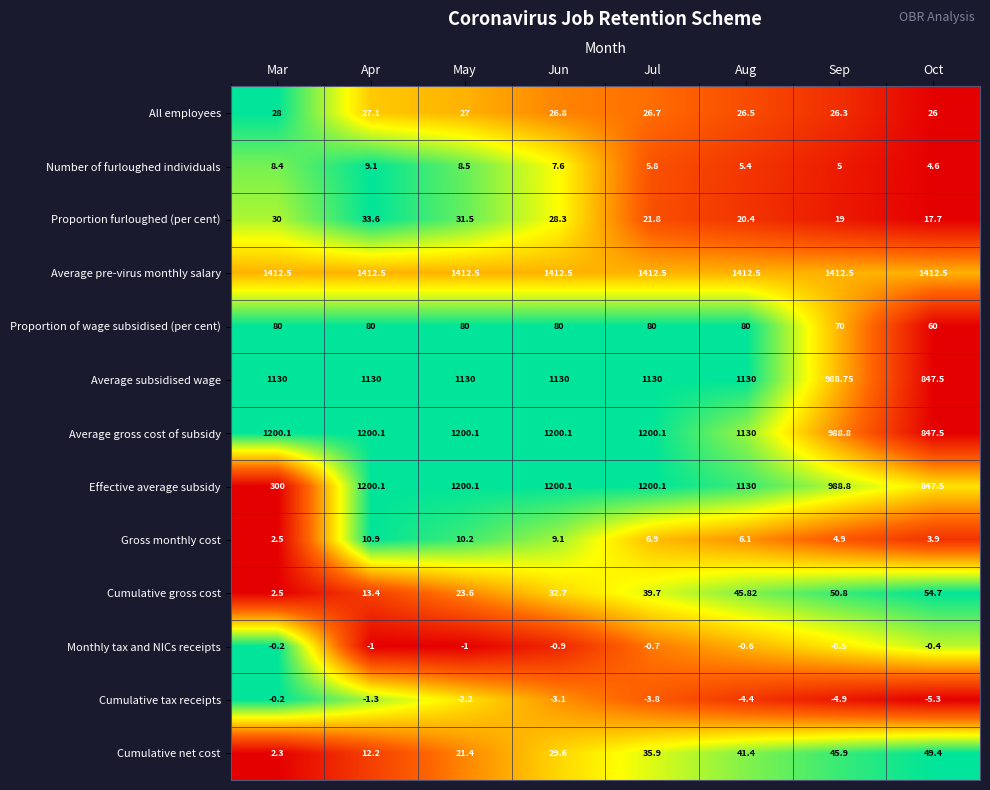

At which label does Cumulative net cost reach its peak?

Oct